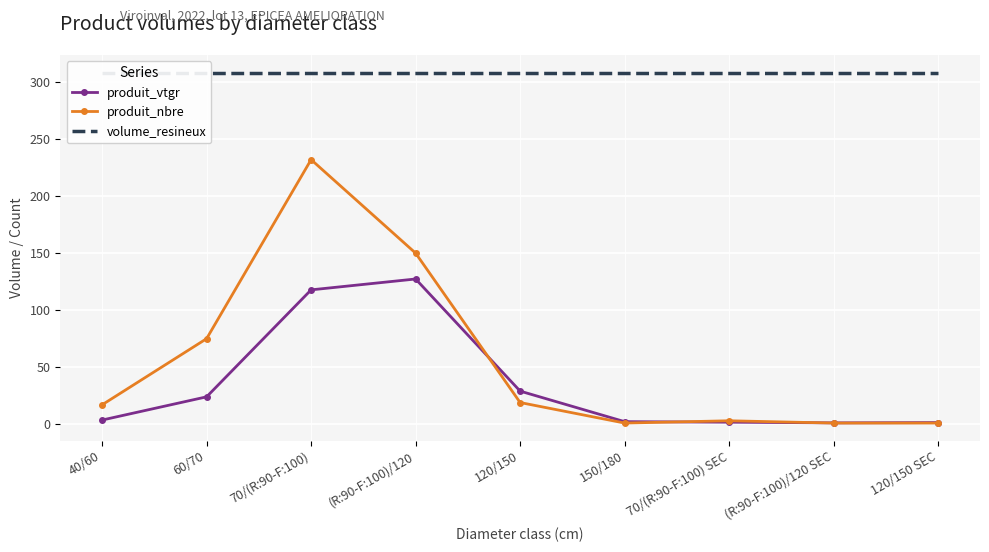

What is the minimum value shown in the chart?

1.0